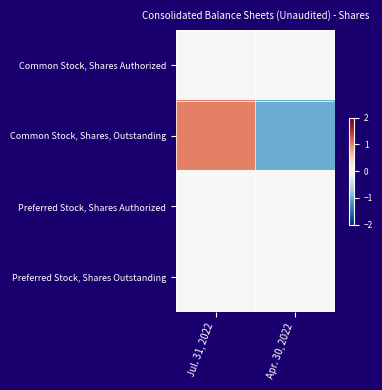

Reading left to right, what are all the values shown in this chart?

Common Stock, Shares Authorized: Jul. 31, 2022=0	Apr. 30, 2022=0
Common Stock, Shares, Outstanding: Jul. 31, 2022=1	Apr. 30, 2022=-1
Preferred Stock, Shares Authorized: Jul. 31, 2022=0	Apr. 30, 2022=0
Preferred Stock, Shares Outstanding: Jul. 31, 2022=0	Apr. 30, 2022=0